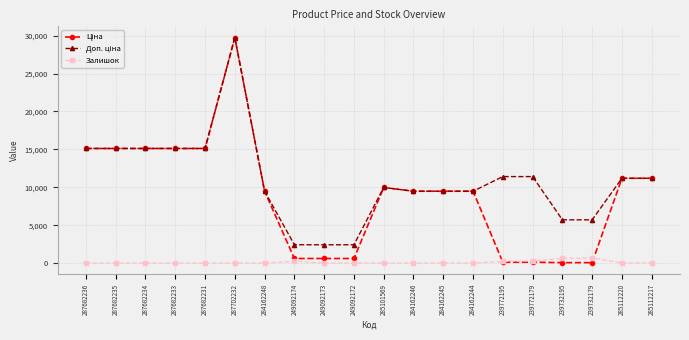

What is the difference between the highest and lowest values at 287682233?

15120.0